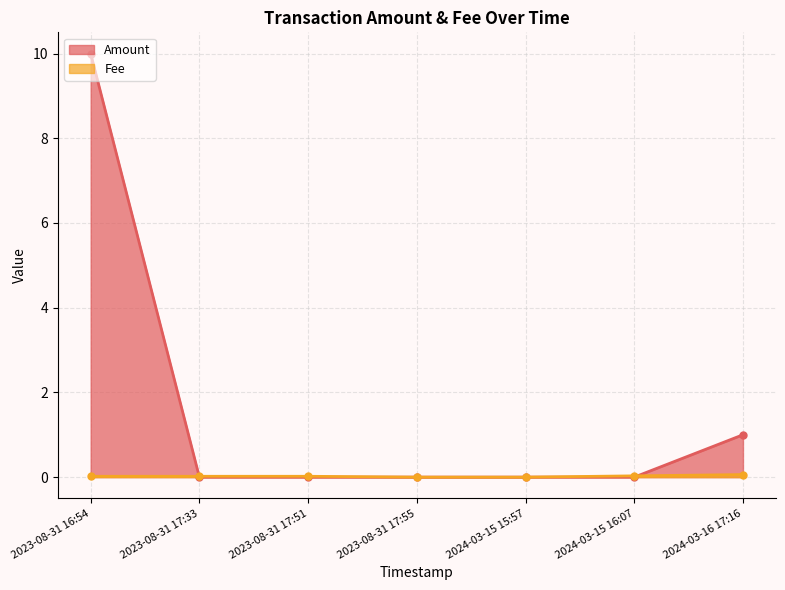

Where do Fee and Amount first cross each other?

2023-08-31 16:54 and 2023-08-31 17:33